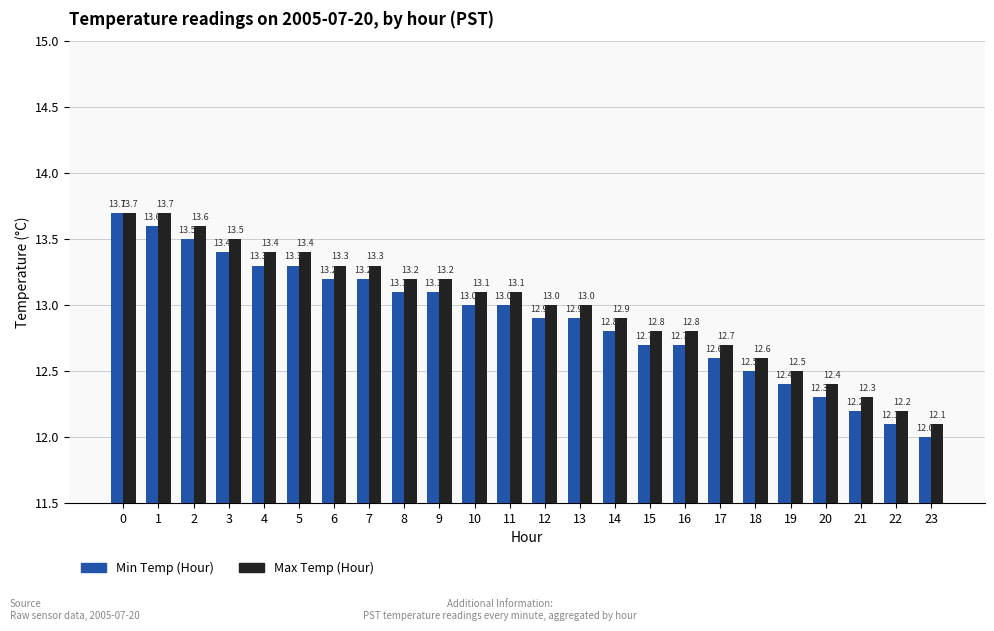

How many categories are shown in the chart?

24